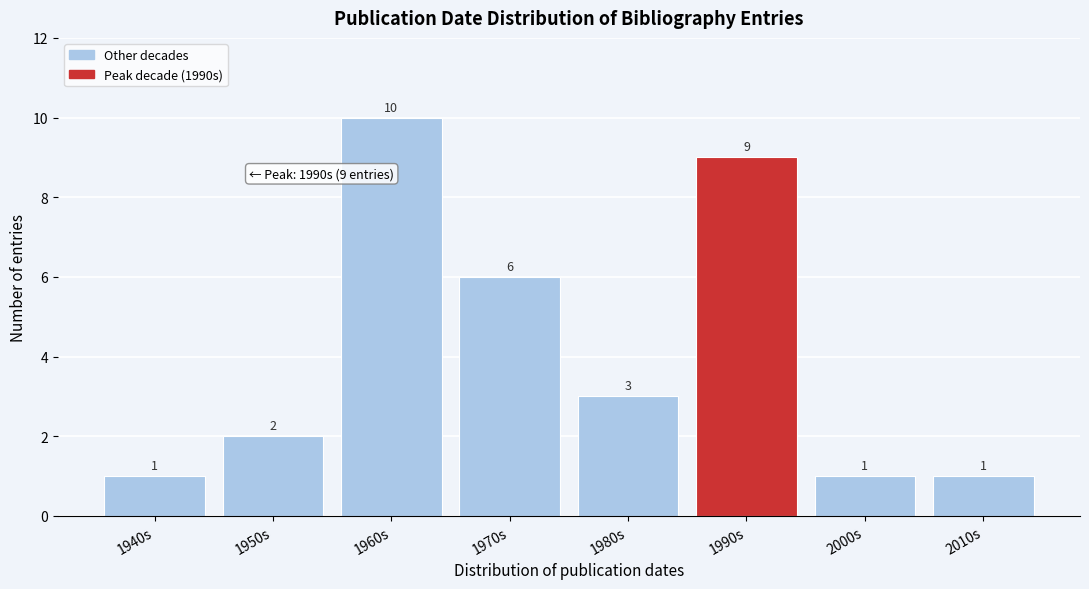

Reading left to right, extract all data points from this chart.

1940s=1	1950s=2	1960s=10	1970s=6	1980s=3	1990s=9	2000s=1	2010s=1